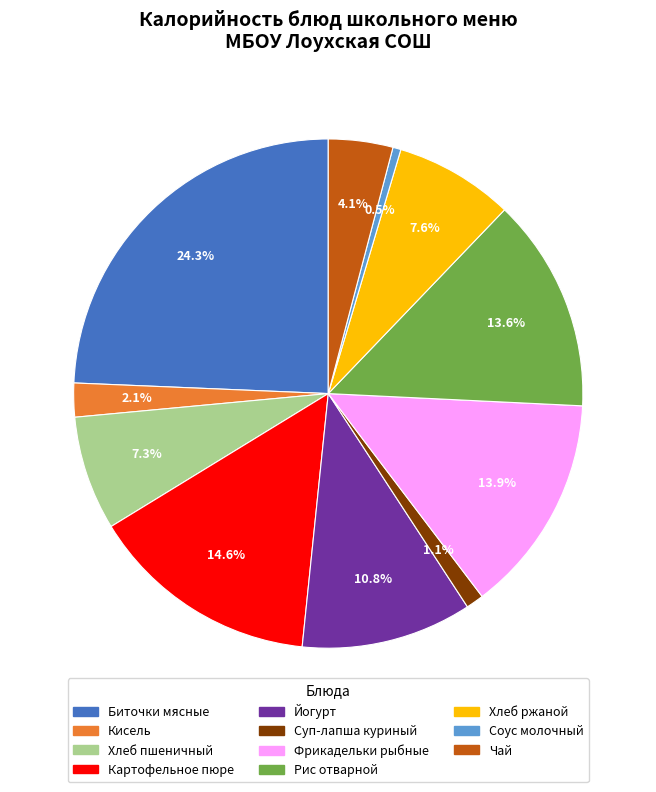

True or false: Фрикадельки рыбные accounts for 27% of the total.

False